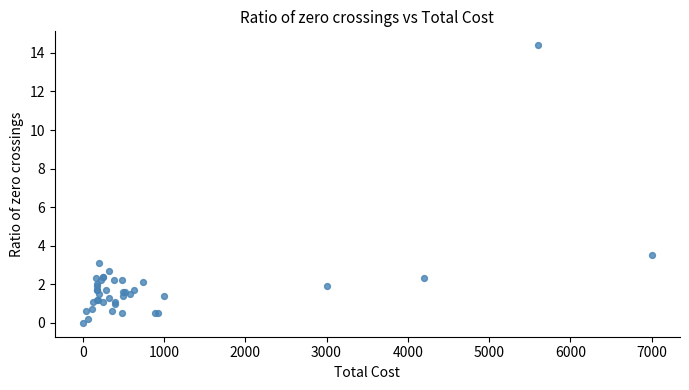

What Y value in the scatter plot is closest to 7?

3.5